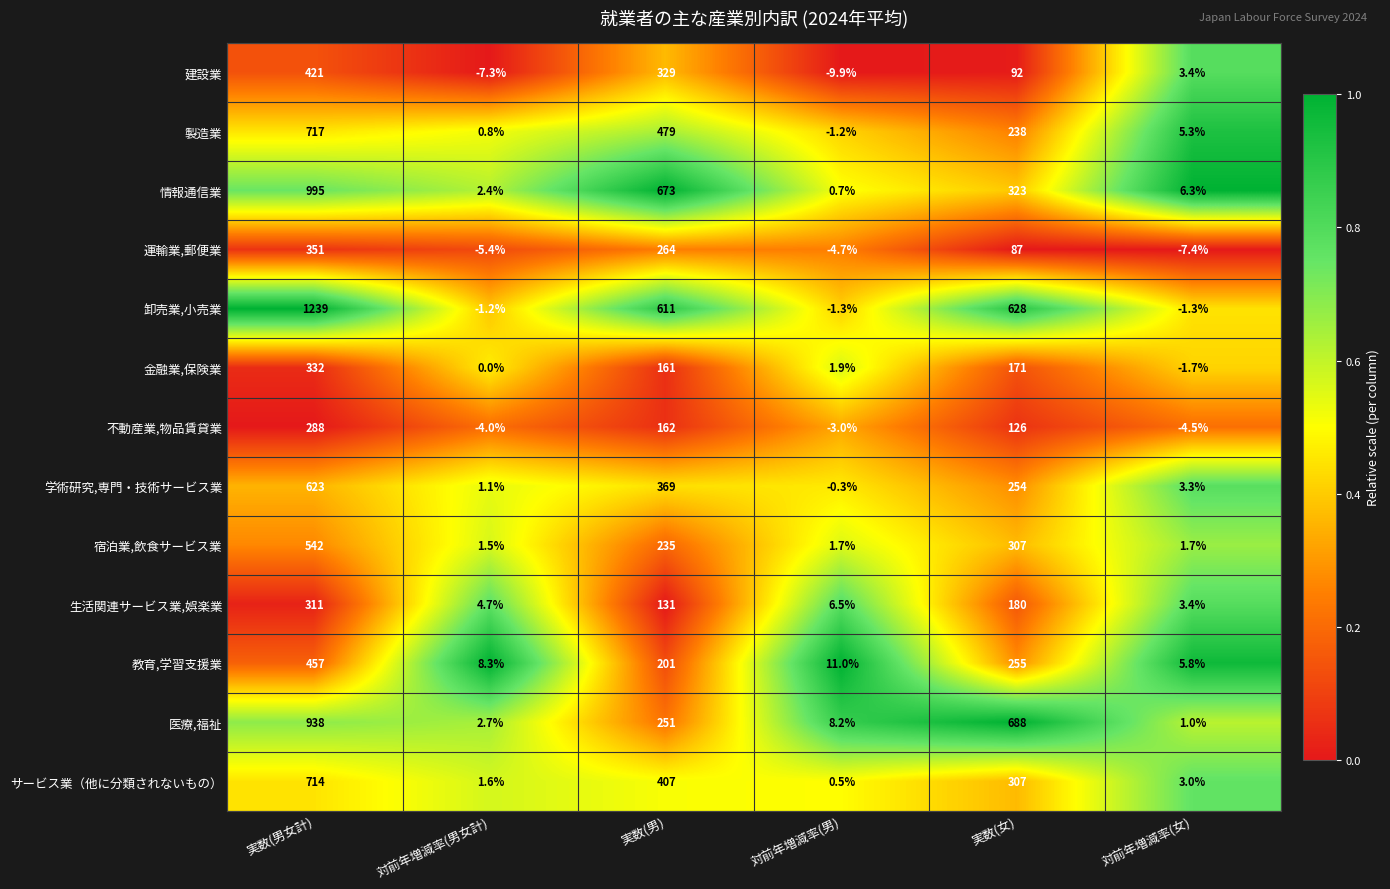

Between 実数(男女計) and 対前年増減率(男), which series saw the biggest shift?

卸売業,小売業